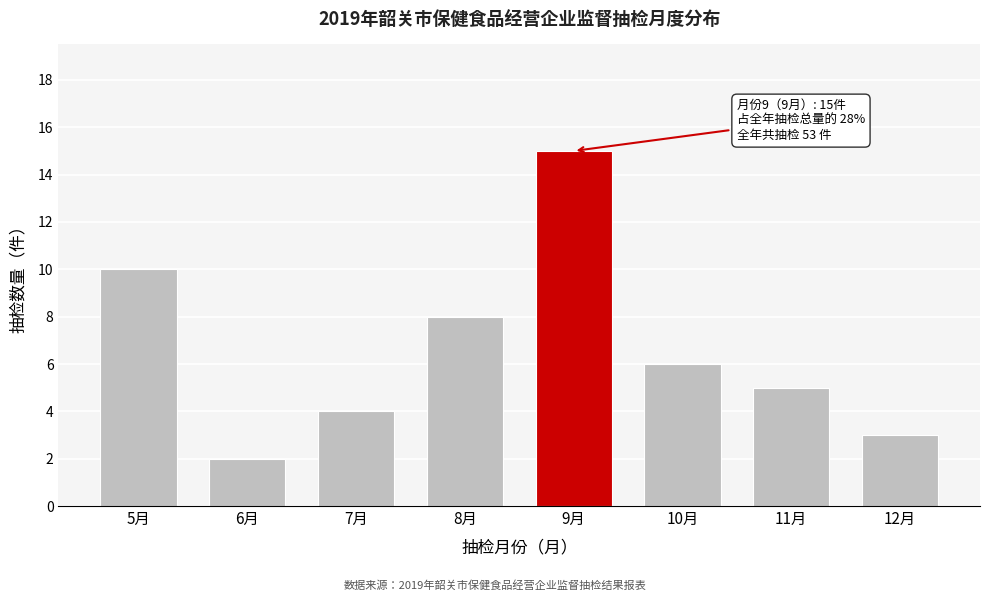

Reading left to right, list all the values displayed in this chart.

10	2	4	8	15	6	5	3